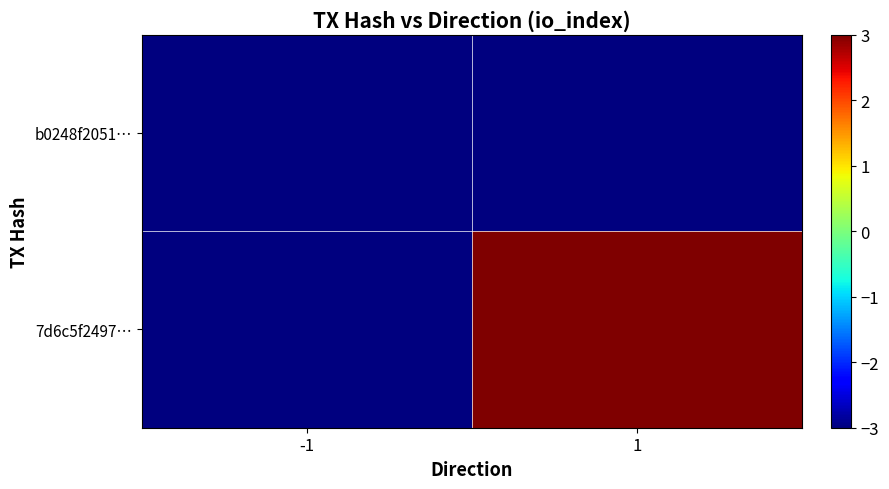

Which series has the largest range (max minus min)?

7d6c5f2497…